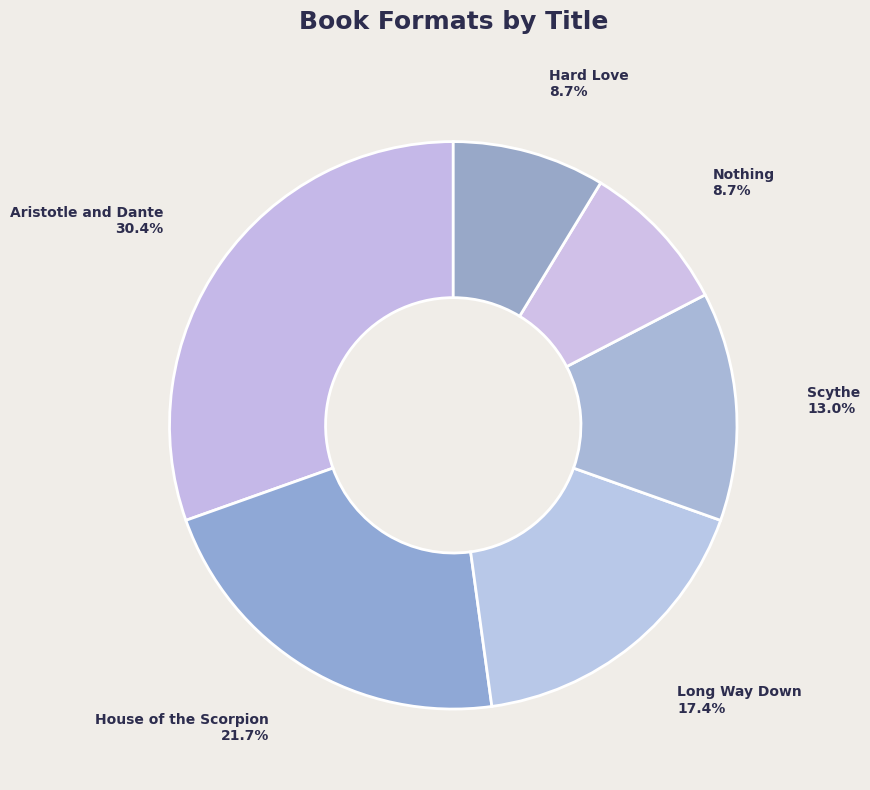

Which has a higher value, Scythe or Hard Love?

Scythe